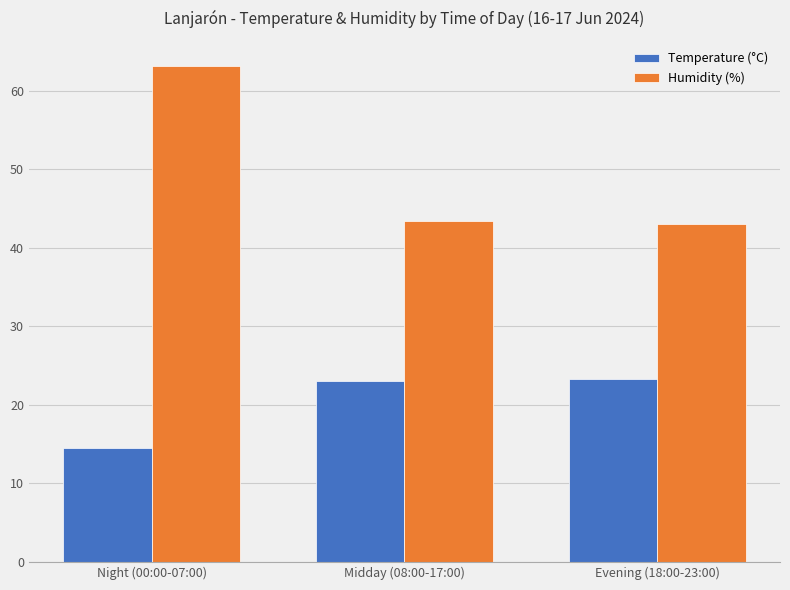

What is the highest value of the Humidity (%) series?

63.2